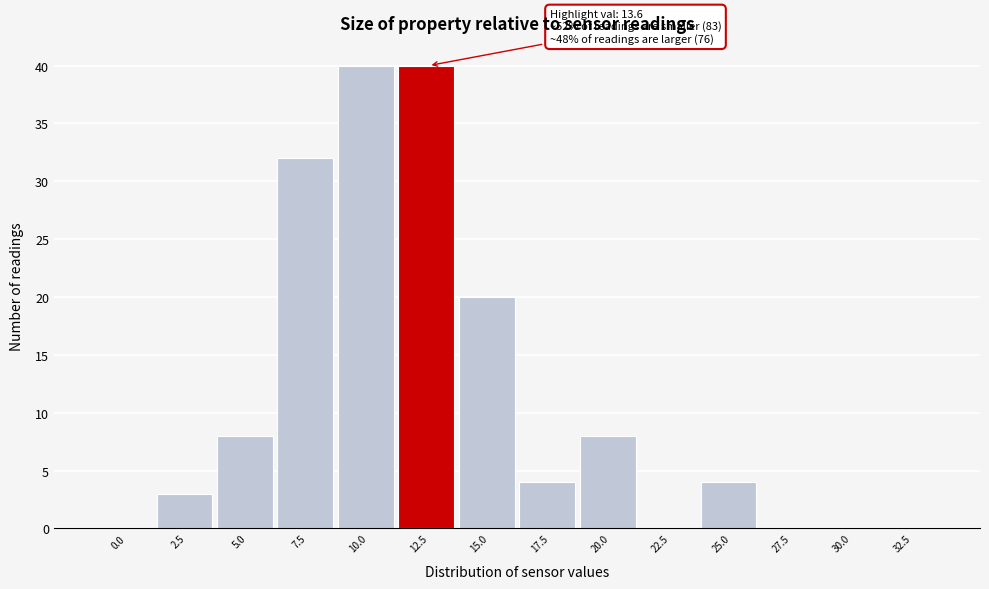

Reading left to right, transcribe all the data shown in this chart.

0.0=0	2.5=3	5.0=8	7.5=32	10.0=40	12.5=40	15.0=20	17.5=4	20.0=8	22.5=0	25.0=4	27.5=0	30.0=0	32.5=0